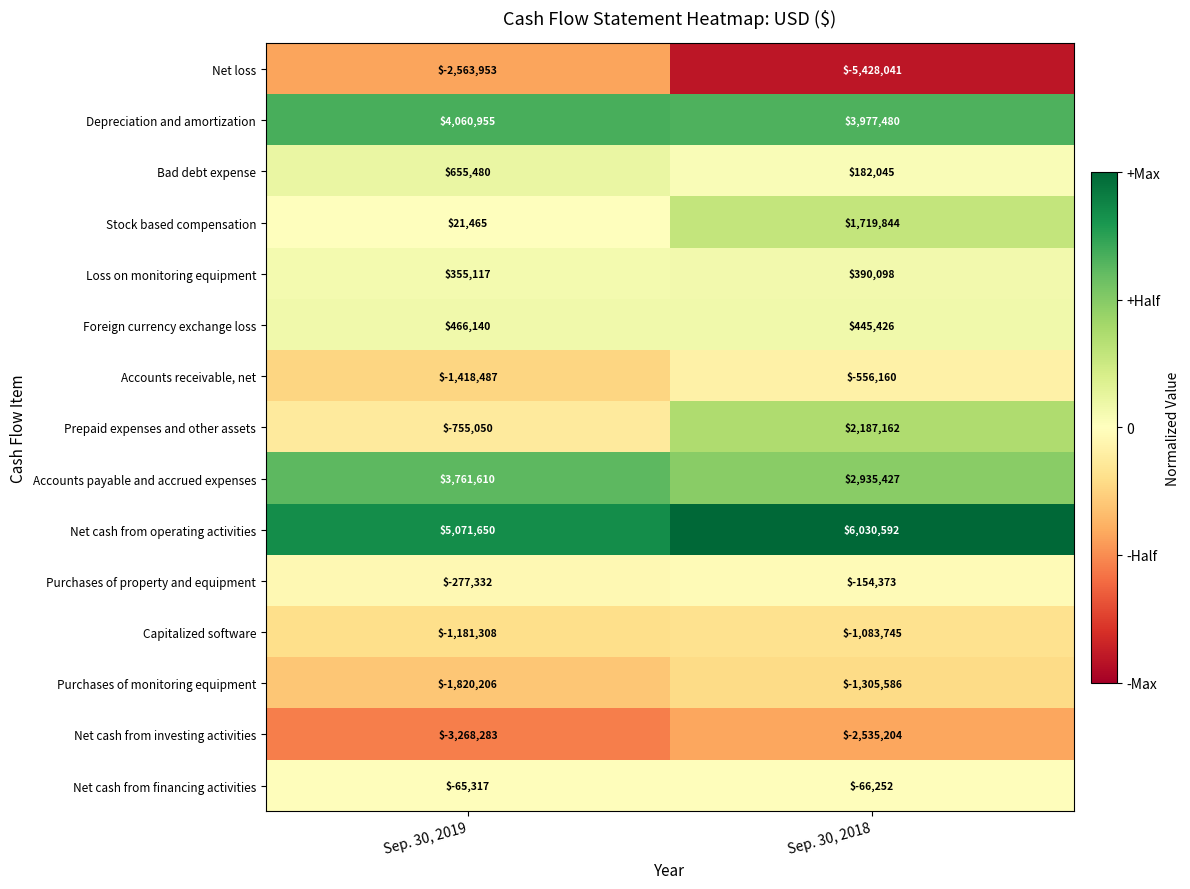

Reading left to right, extract all data points from this chart.

Net loss: Sep. 30, 2019=-2563953	Sep. 30, 2018=-5428041
Depreciation and amortization: Sep. 30, 2019=4060955	Sep. 30, 2018=3977480
Bad debt expense: Sep. 30, 2019=655480	Sep. 30, 2018=182045
Stock based compensation: Sep. 30, 2019=21465	Sep. 30, 2018=1719844
Loss on monitoring equipment: Sep. 30, 2019=355117	Sep. 30, 2018=390098
Foreign currency exchange loss: Sep. 30, 2019=466140	Sep. 30, 2018=445426
Accounts receivable, net: Sep. 30, 2019=-1418487	Sep. 30, 2018=-556160
Prepaid expenses and other assets: Sep. 30, 2019=-755050	Sep. 30, 2018=2187162
Accounts payable and accrued expenses: Sep. 30, 2019=3761610	Sep. 30, 2018=2935427
Net cash from operating activities: Sep. 30, 2019=5071650	Sep. 30, 2018=6030592
Purchases of property and equipment: Sep. 30, 2019=-277332	Sep. 30, 2018=-154373
Capitalized software: Sep. 30, 2019=-1181308	Sep. 30, 2018=-1083745
Purchases of monitoring equipment: Sep. 30, 2019=-1820206	Sep. 30, 2018=-1305586
Net cash from investing activities: Sep. 30, 2019=-3268283	Sep. 30, 2018=-2535204
Net cash from financing activities: Sep. 30, 2019=-65317	Sep. 30, 2018=-66252